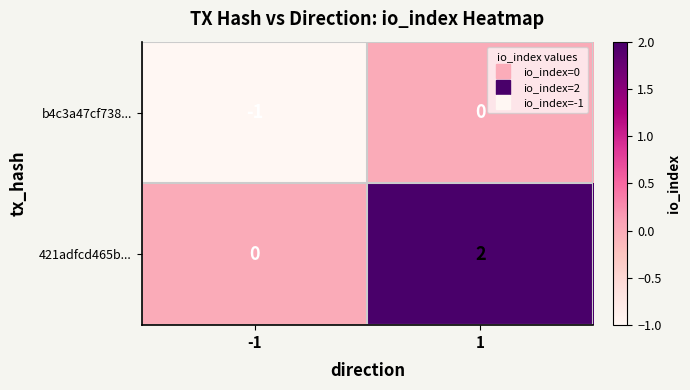

Which series has the widest spread of values?

421adfcd465b...